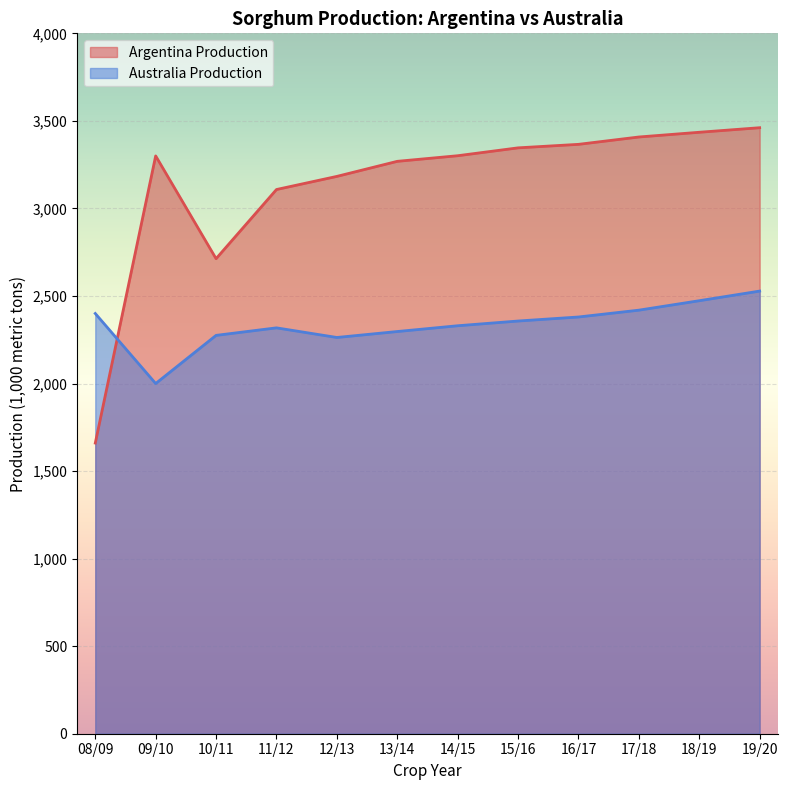

List the labels in order of Australia Production value, largest first.

19/20, 18/19, 17/18, 08/09, 16/17, 15/16, 14/15, 11/12, 13/14, 10/11, 12/13, 09/10